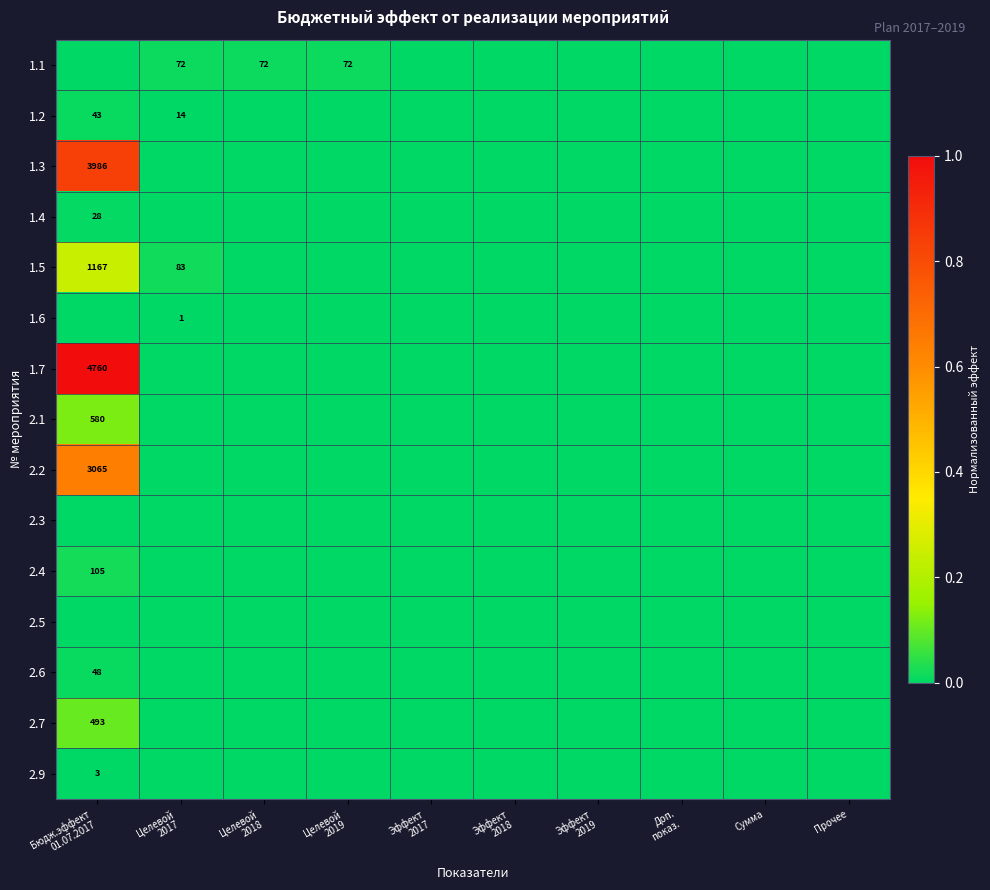

The 1.1 series shows 0.0 at Эффект 2018. True or false?

True